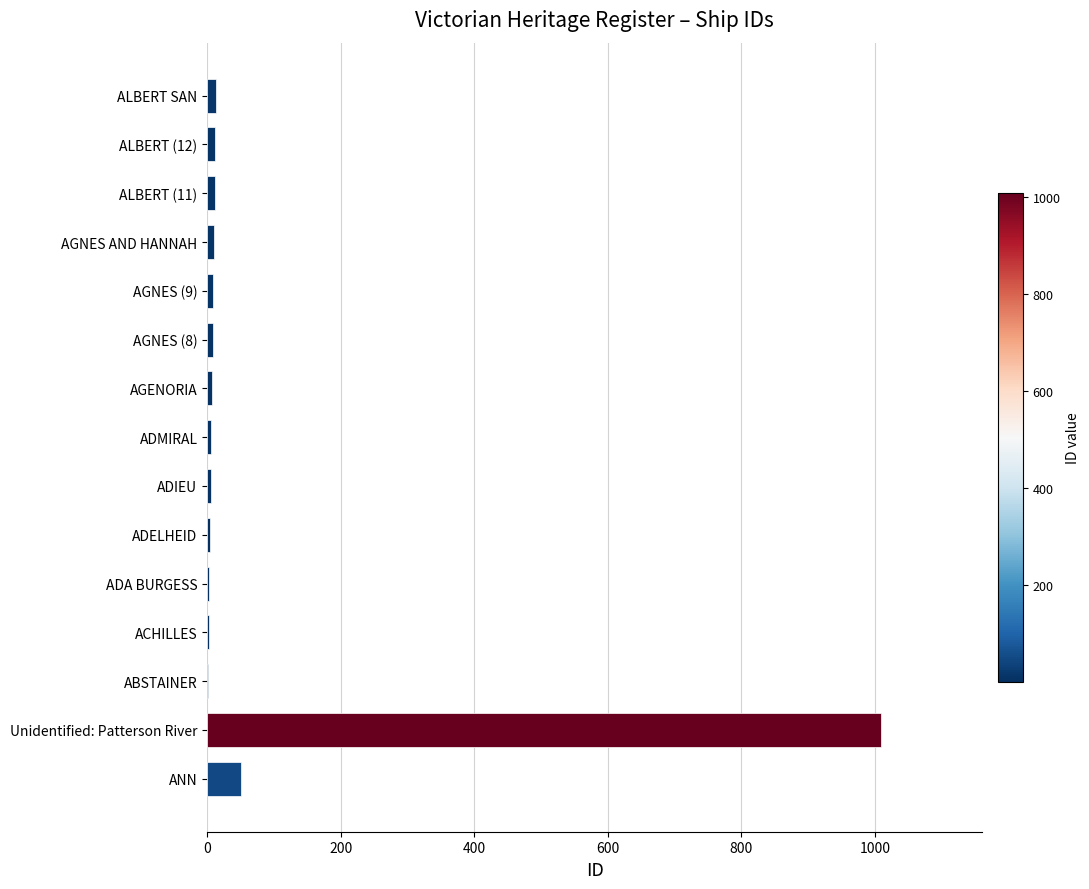

How many data points does each series have?

15